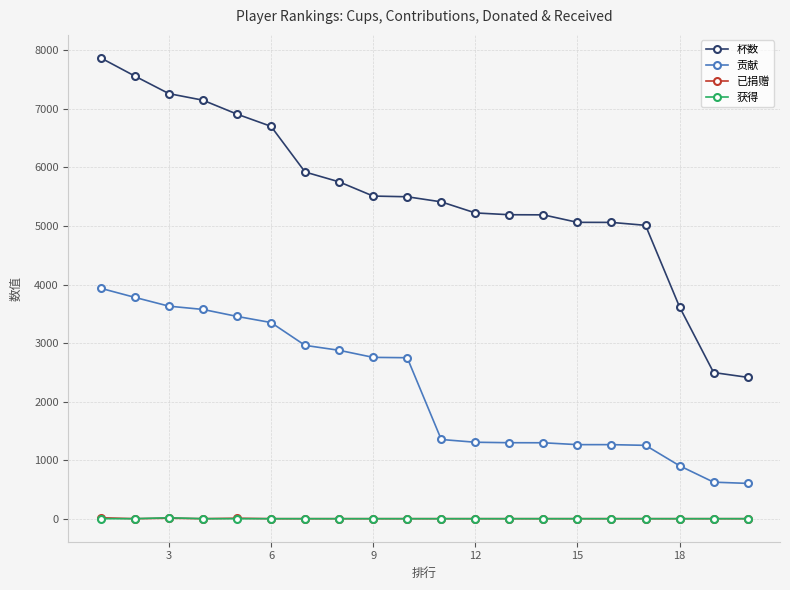

Which series has the largest range (max minus min)?

杯数